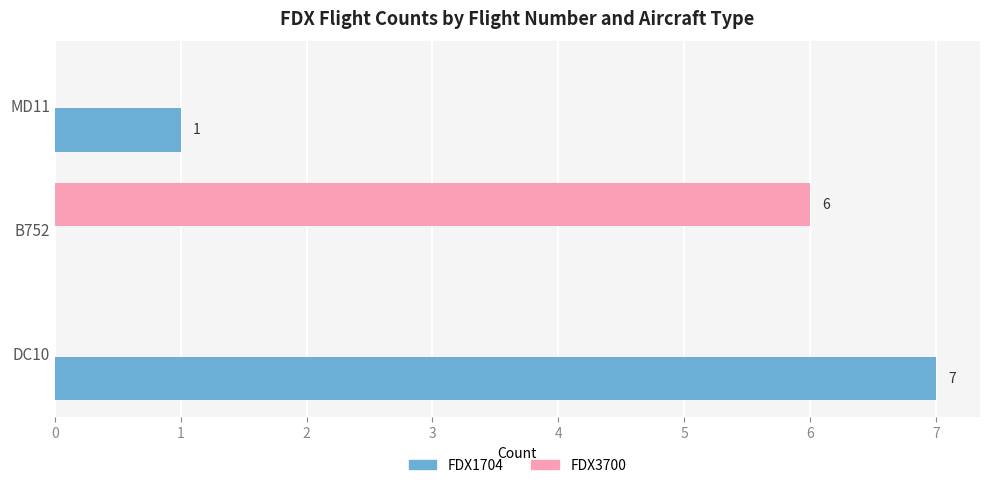

What is the sum of the FDX3700 values at DC10 and B752?

6